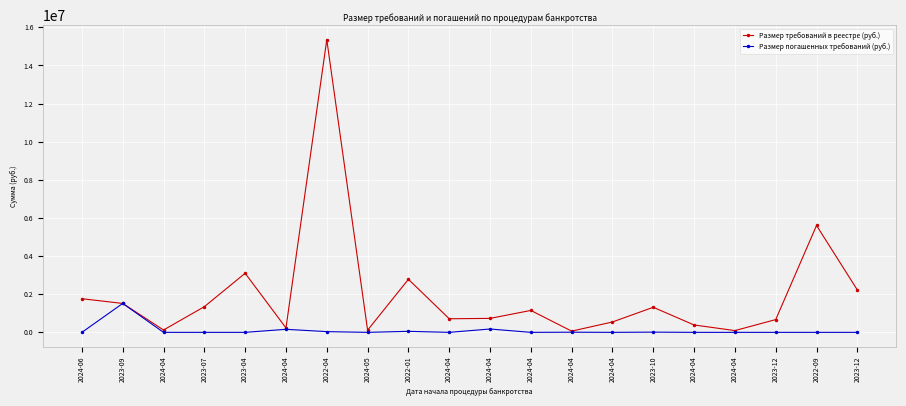

How many categories are shown in the chart?

20